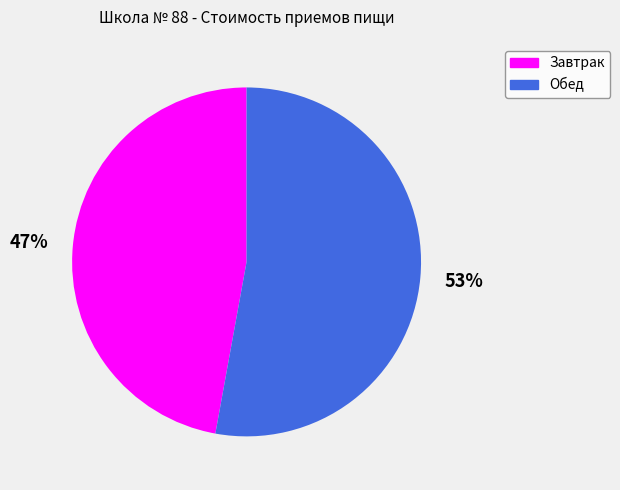

What is the ratio of the value at Завтрак to the value at Обед?

0.9